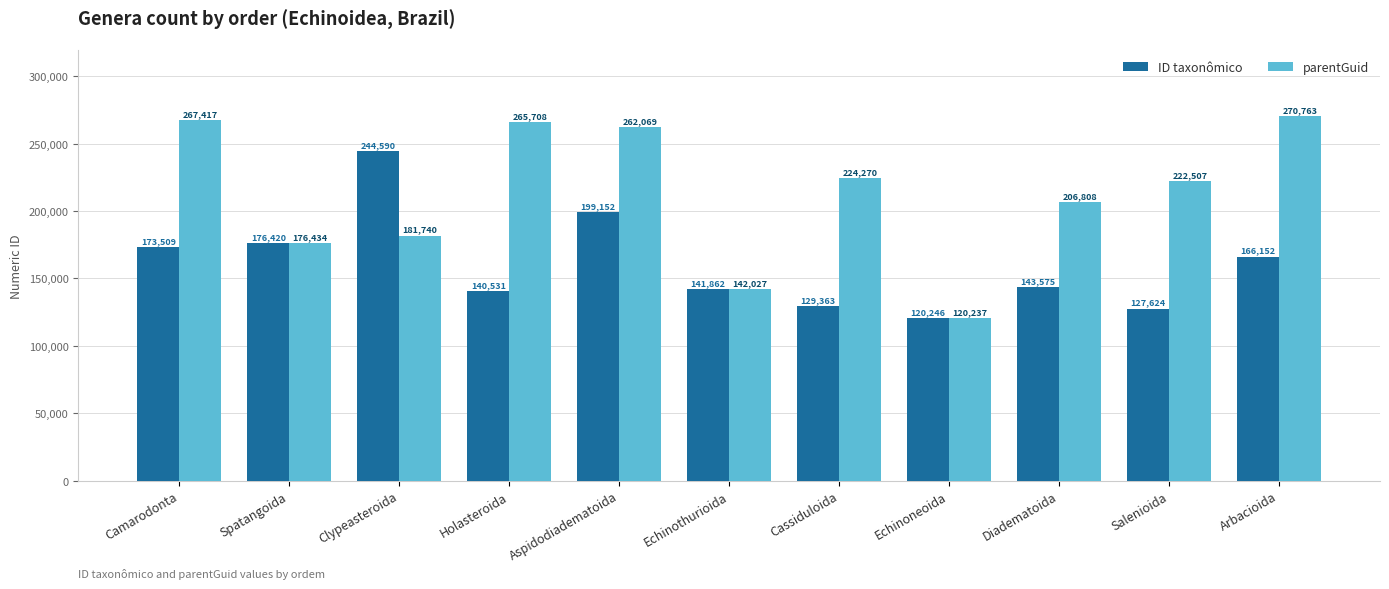

What is the minimum value for parentGuid?

120237